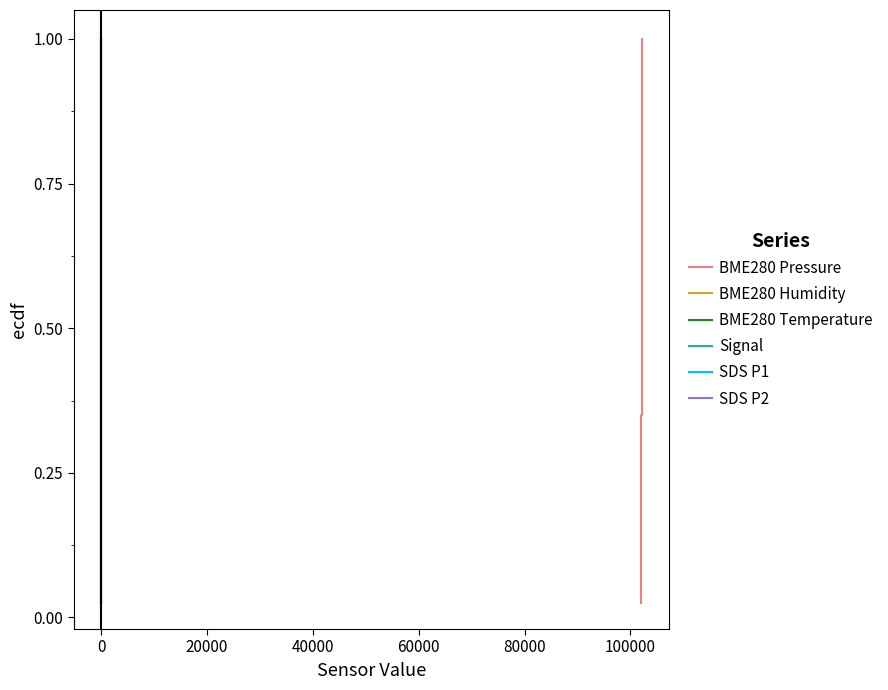

Is it true that BME280 Humidity equals 0.3 at 120000?

False